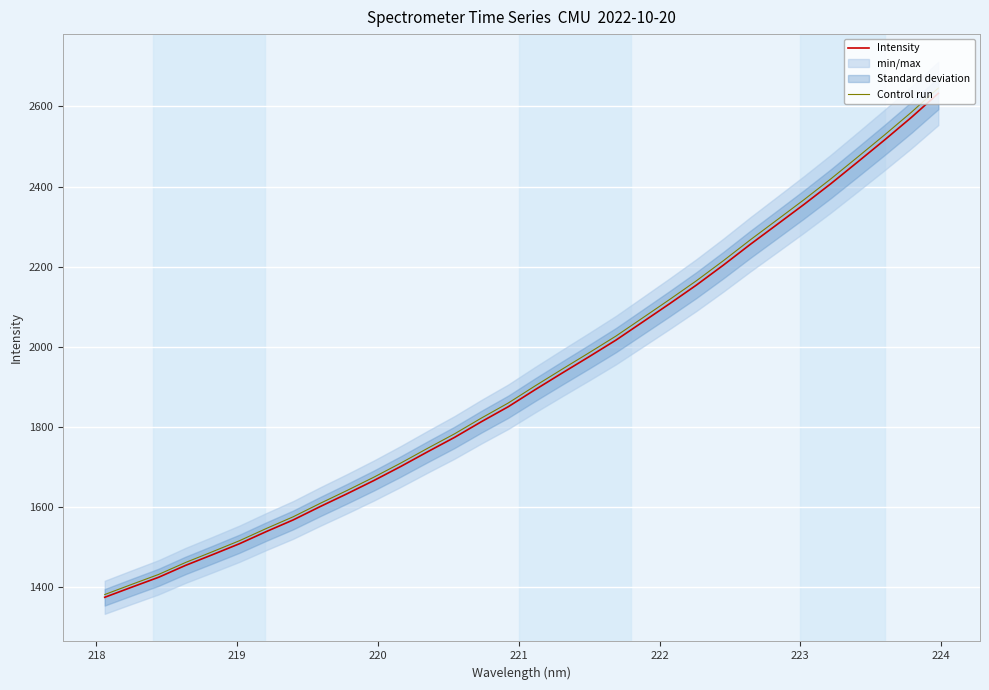

What is the lowest value of the Intensity series?

1375.4